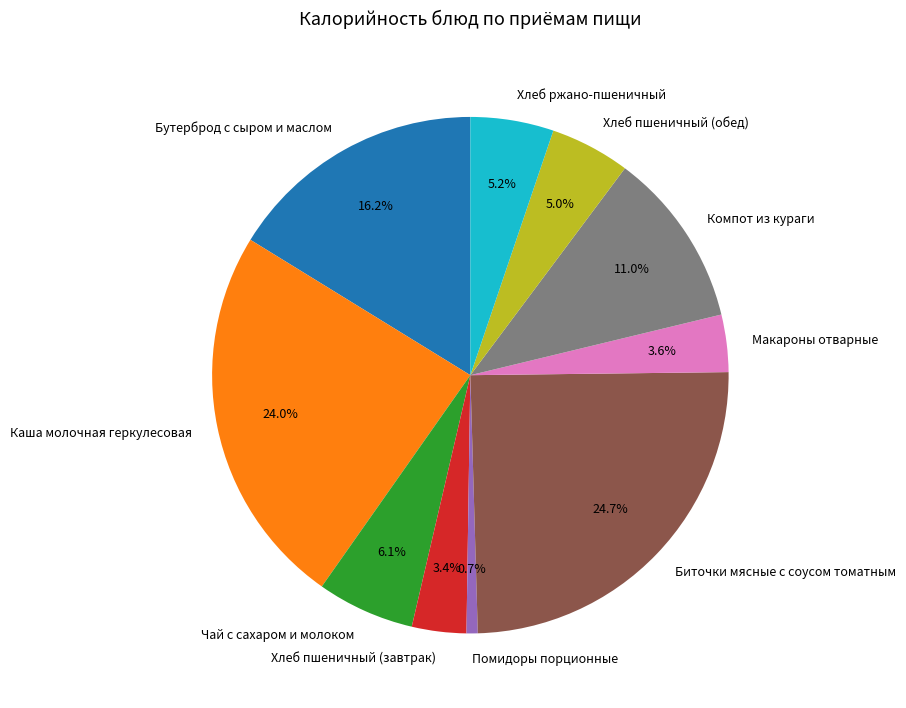

What portion of the pie excludes Чай с сахаром и молоком?

93.9%